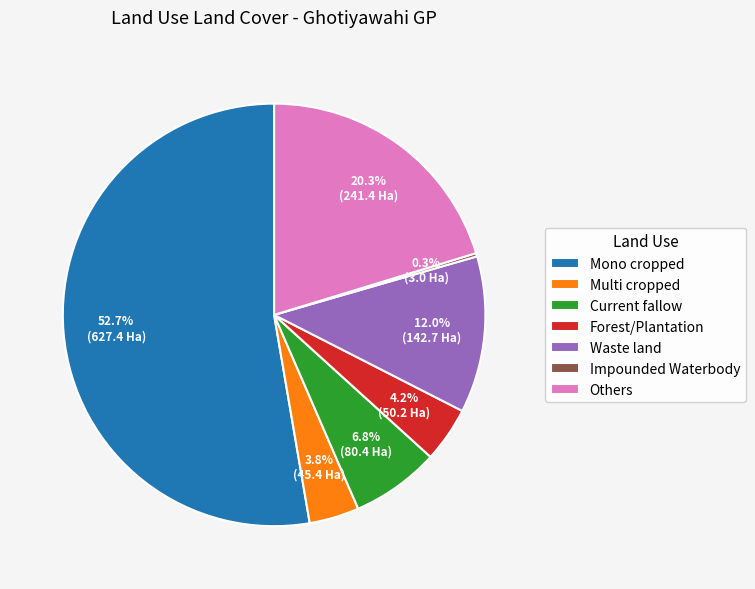

What portion of the pie excludes Forest/Plantation?

95.8%